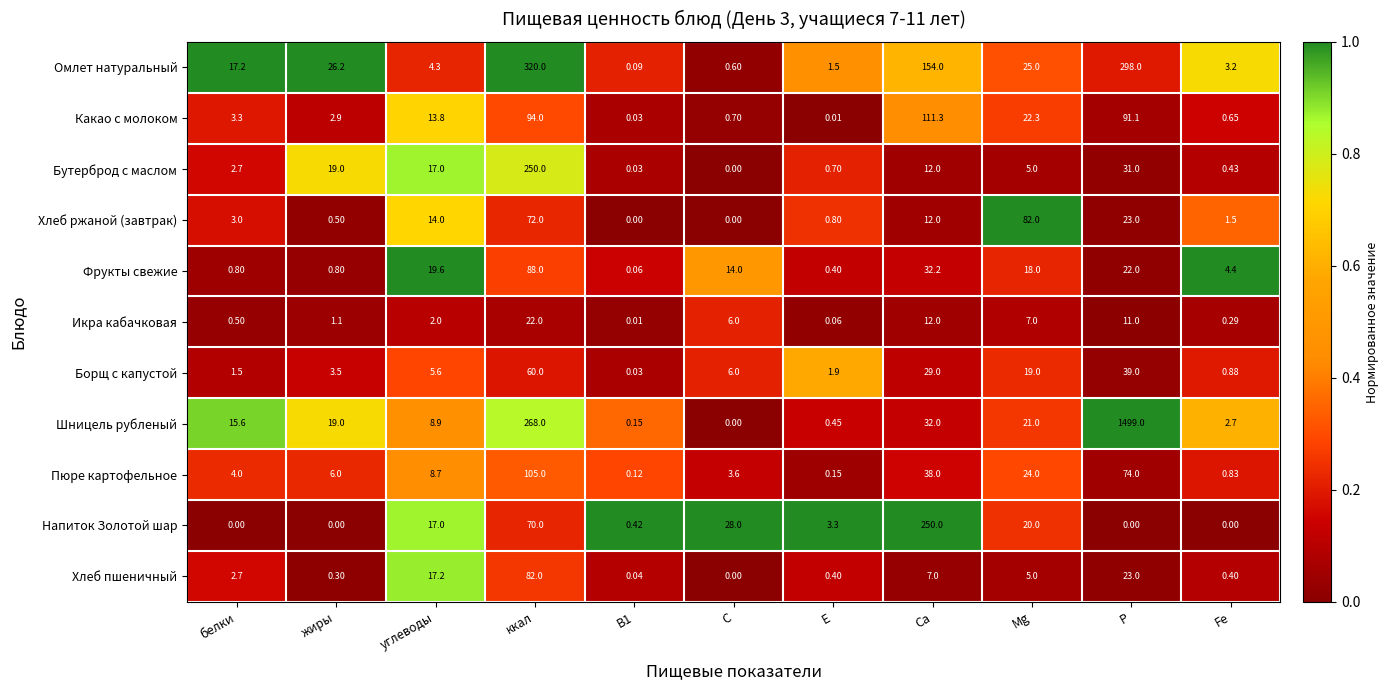

Which series has the largest range (max minus min)?

Шницель рубленый